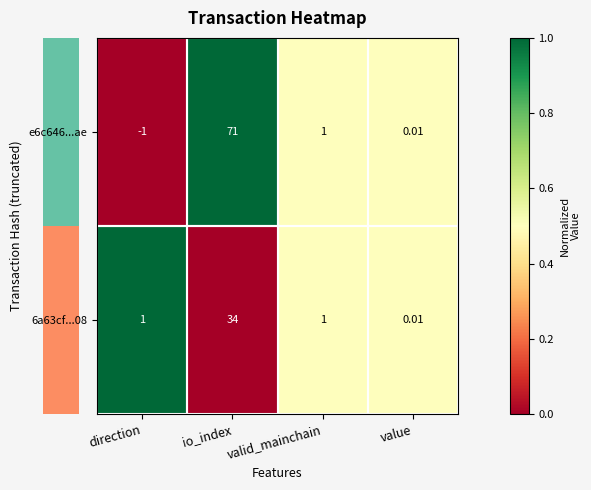

Which label corresponds to the smallest value in the chart?

direction